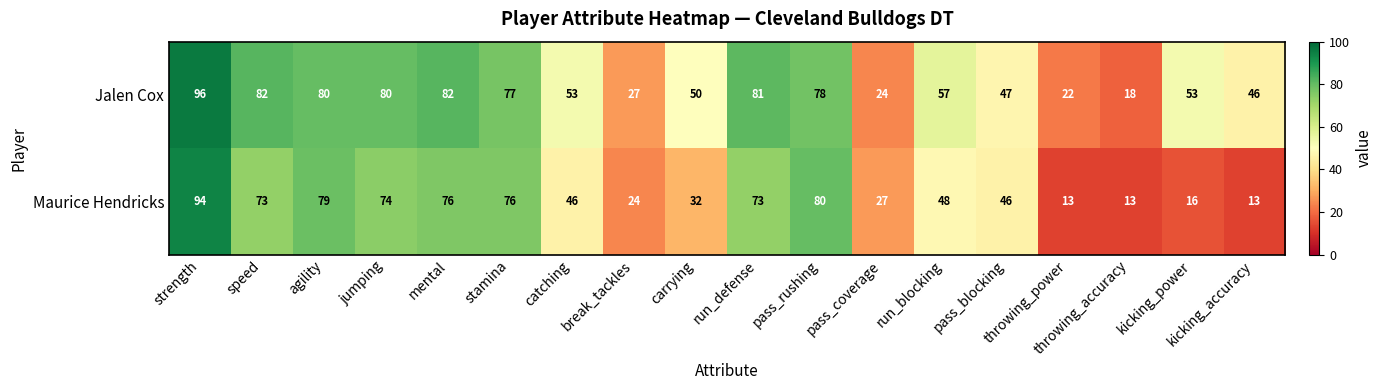

What is the maximum value shown in the chart?

96